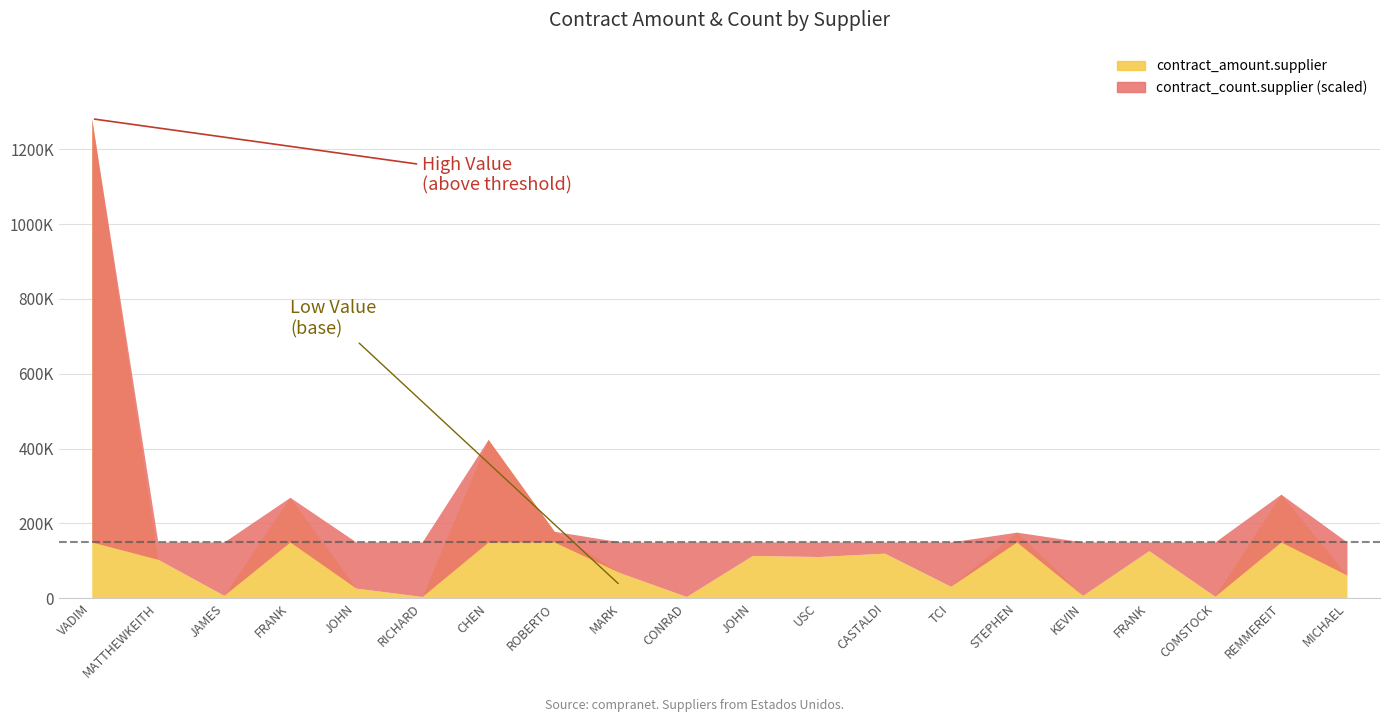

True or false: contract_amount.supplier and contract_count.supplier cross at least once.

False